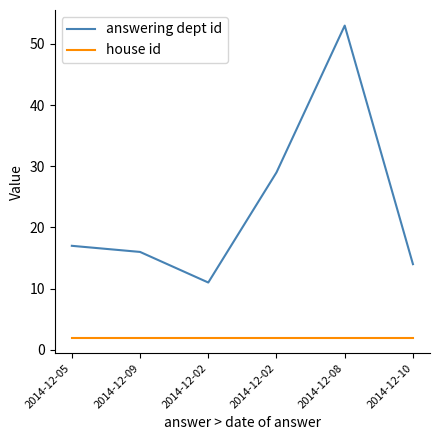

What are all the series names shown in the legend?

answering dept id, house id